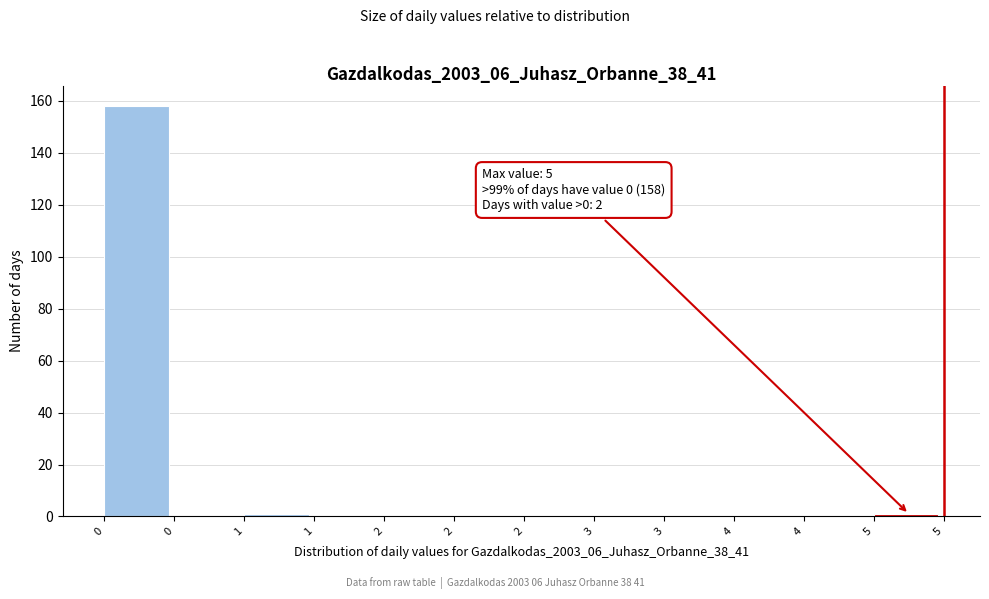

How many series are shown in this chart?

1